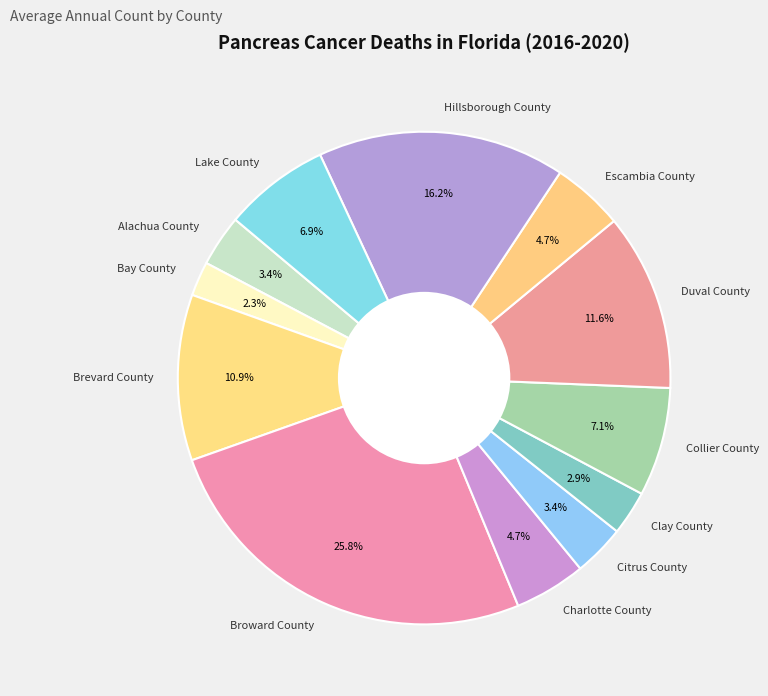

What is the total percentage of Brevard County and Broward County?

36.7%